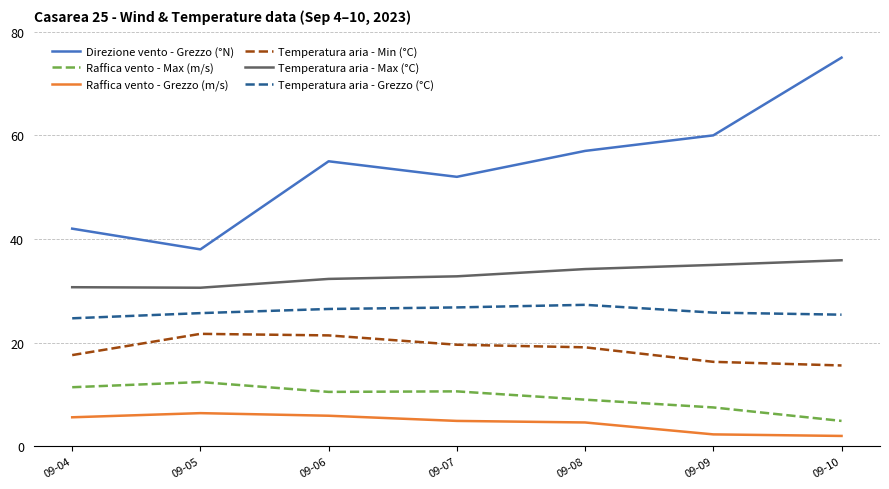

What is the highest value of the Raffica vento - Max (m/s) series?

12.4